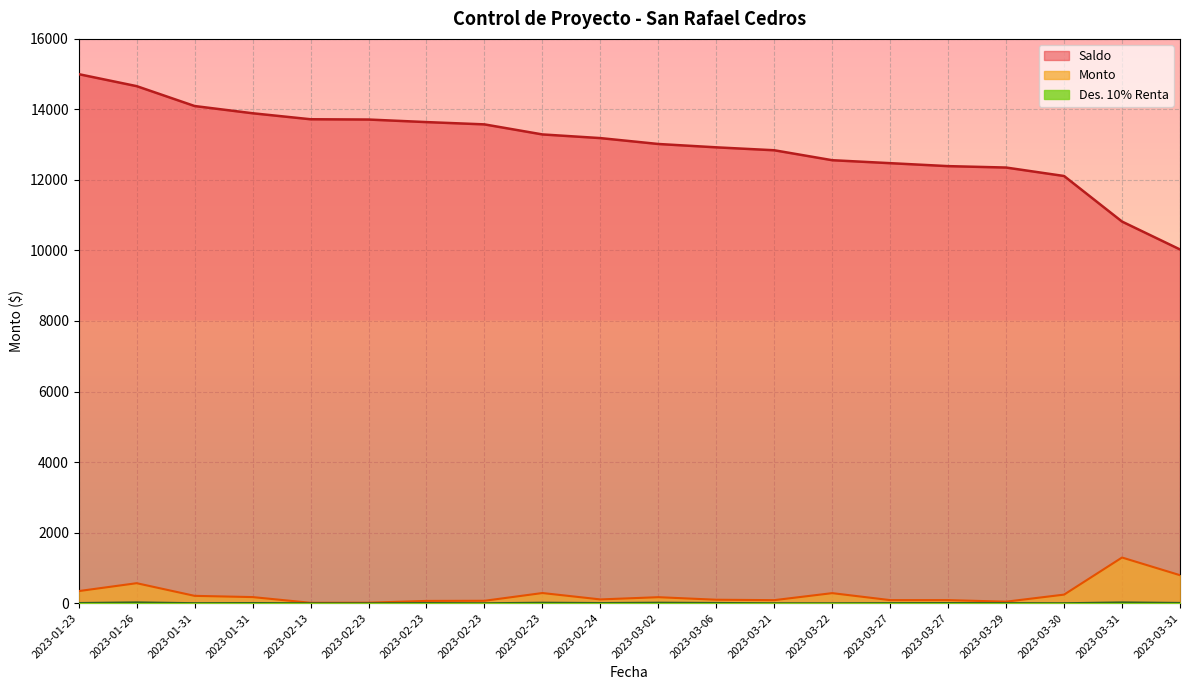

Does the chart display data point markers on the line(s)?

No